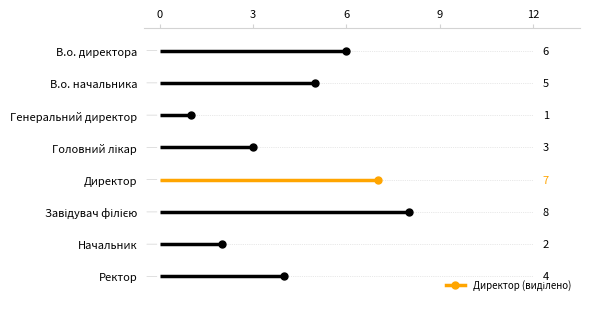

At which label is the value closest to 4?

Ректор